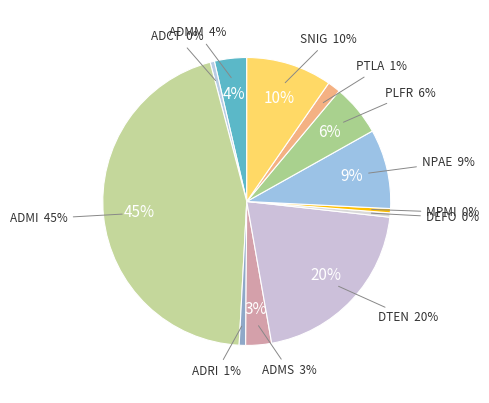

Is it true that ADRI is 1% of the pie?

True